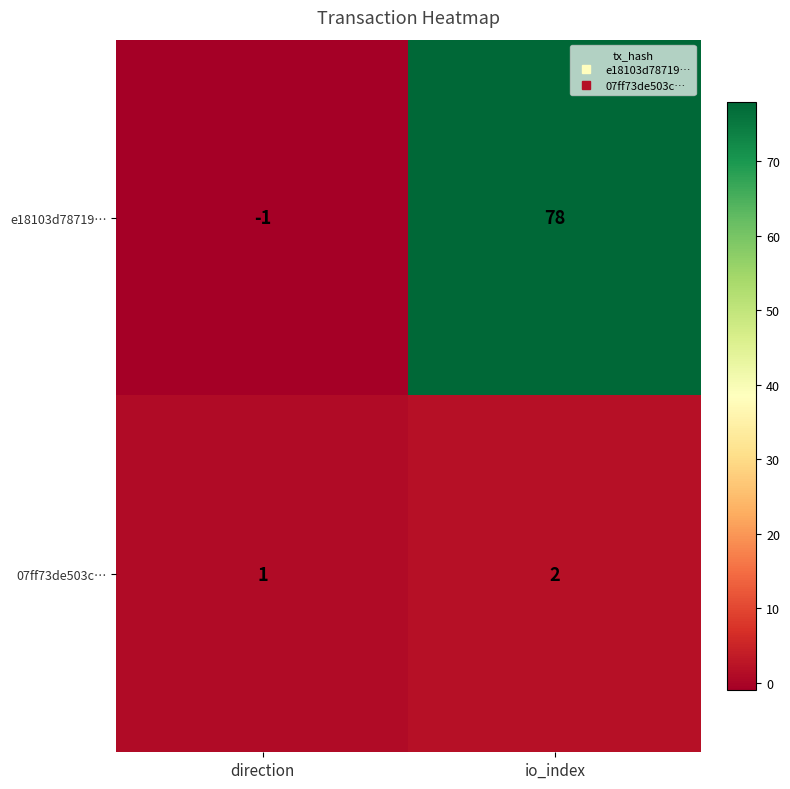

What is the difference between the highest and lowest values at direction?

2